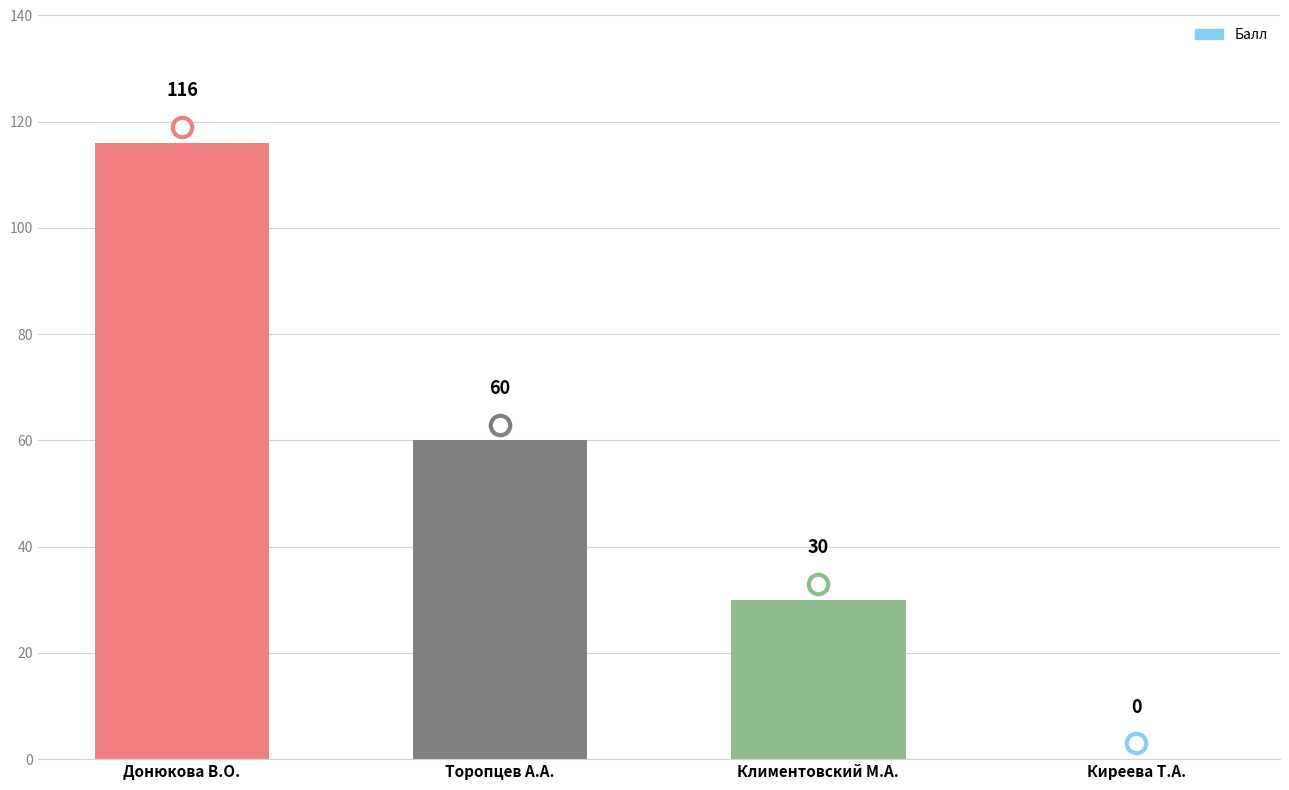

What is the sum of all values?

206